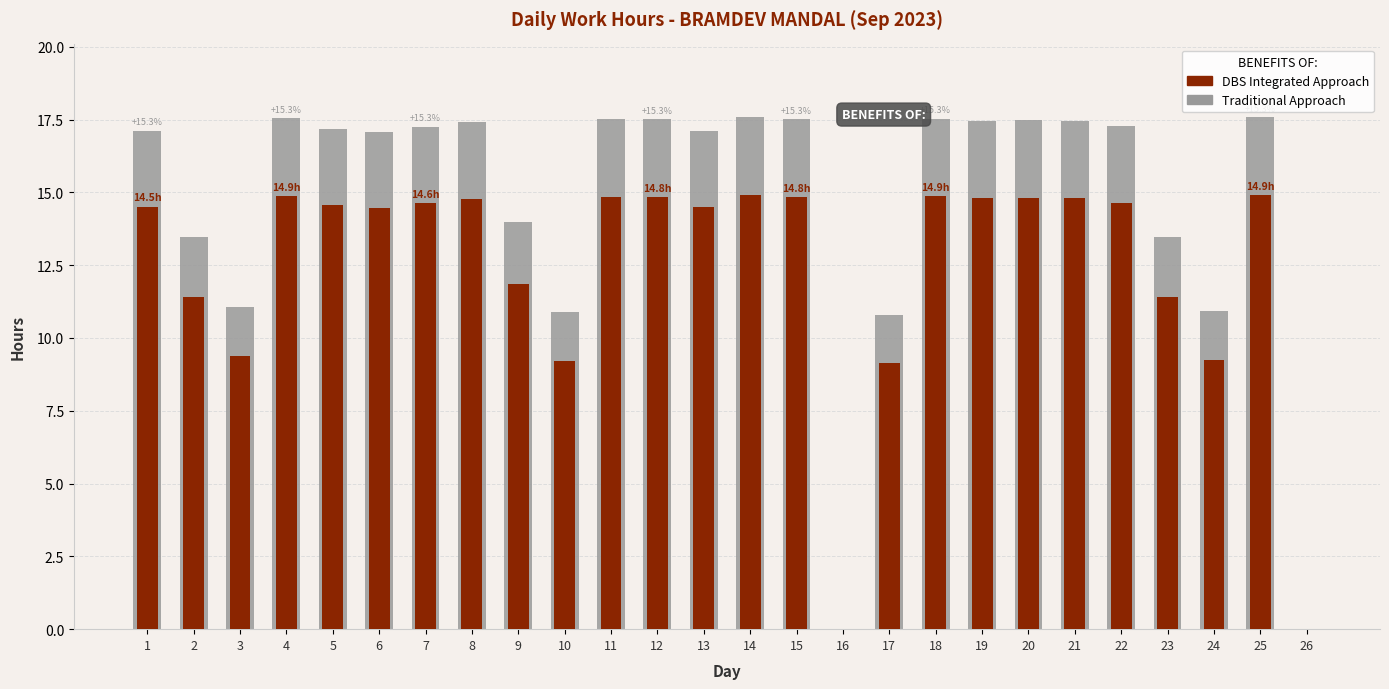

How many bars are there in total?

52